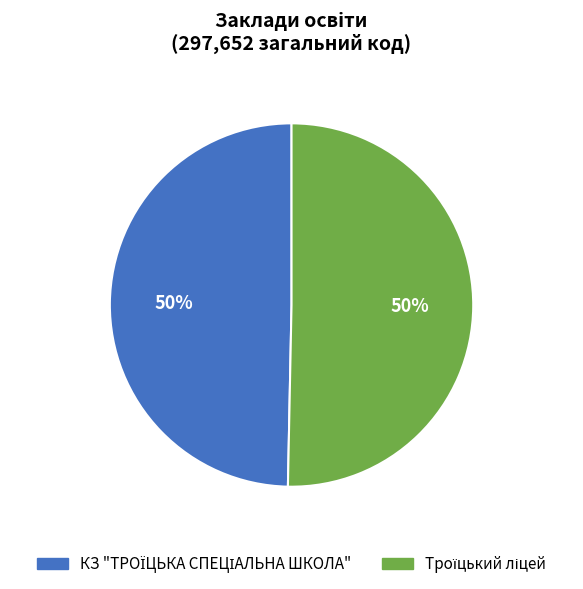

How many slices are in this pie chart?

2